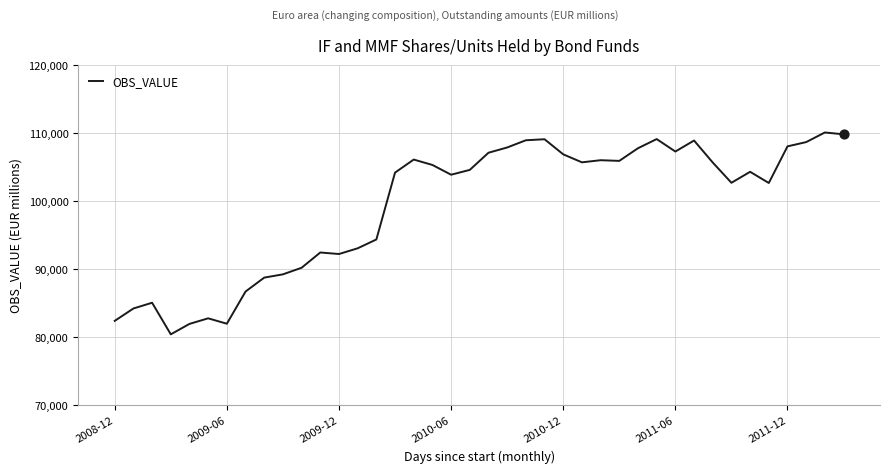

What is the greatest value displayed?

110072.7